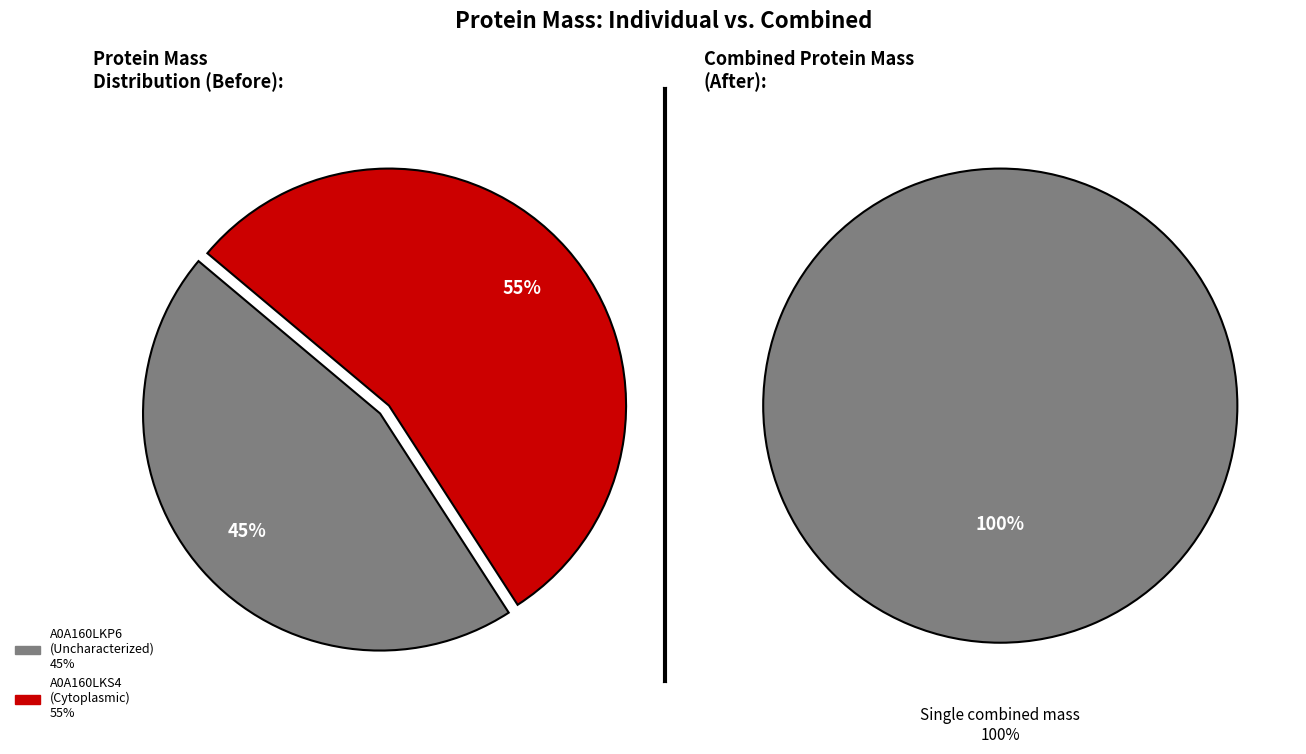

What is the majority slice?

tr|A0A160LKS4|A0A160LKS4_9VIRU